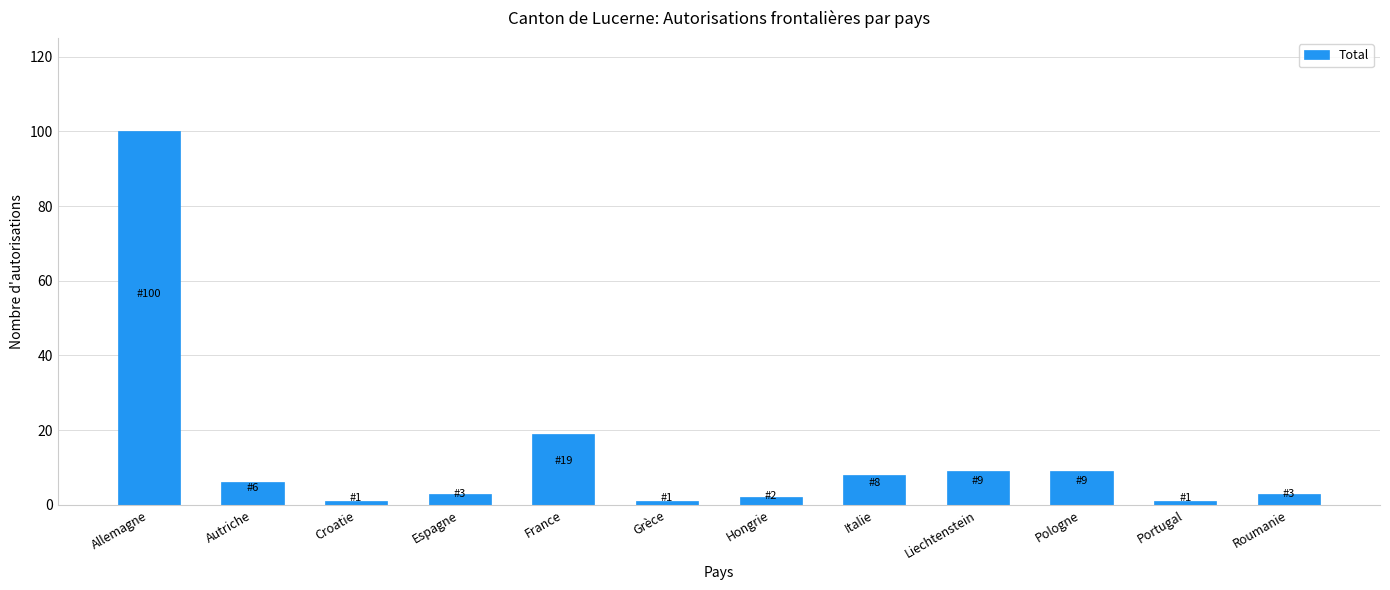

Are the bars grouped side by side (vs. stacked)?

No